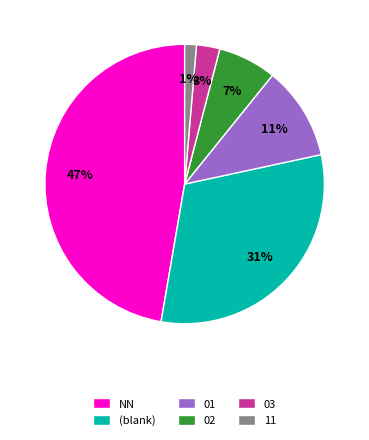

To the nearest percent, what is the difference between the largest and smallest slice percentages?

46%